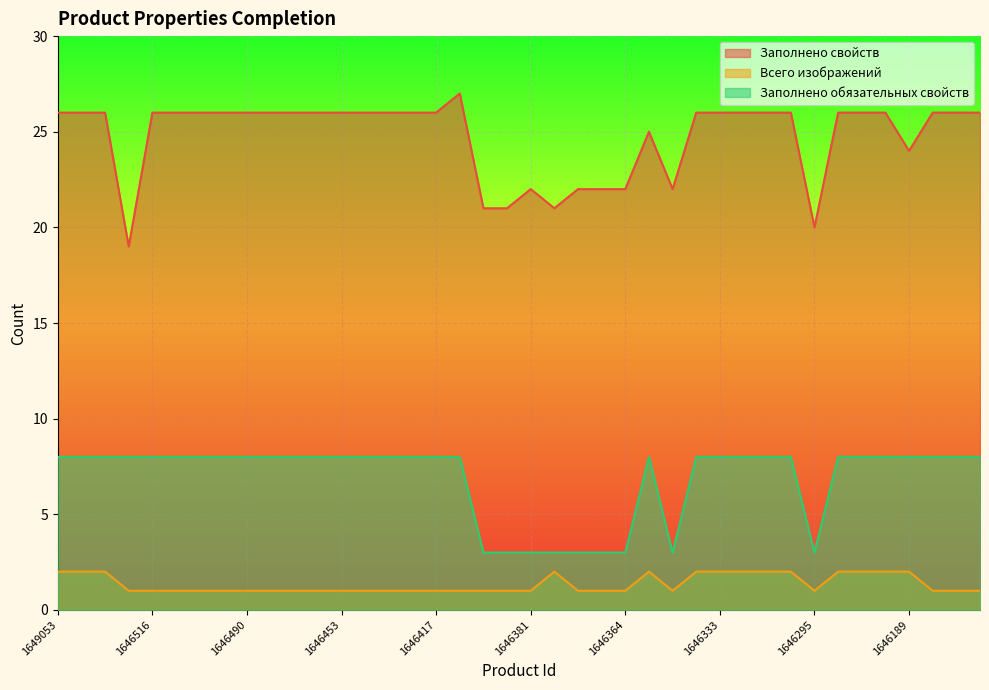

True or false: Заполнено обязательных свойств and Всего изображений intersect in this chart.

False